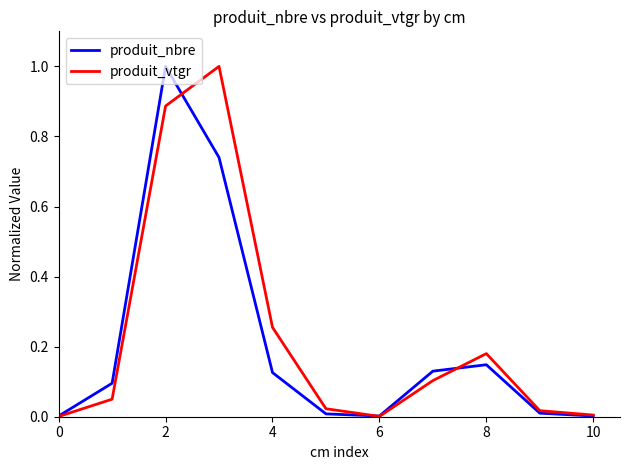

What is the maximum value shown in the chart?

1.0